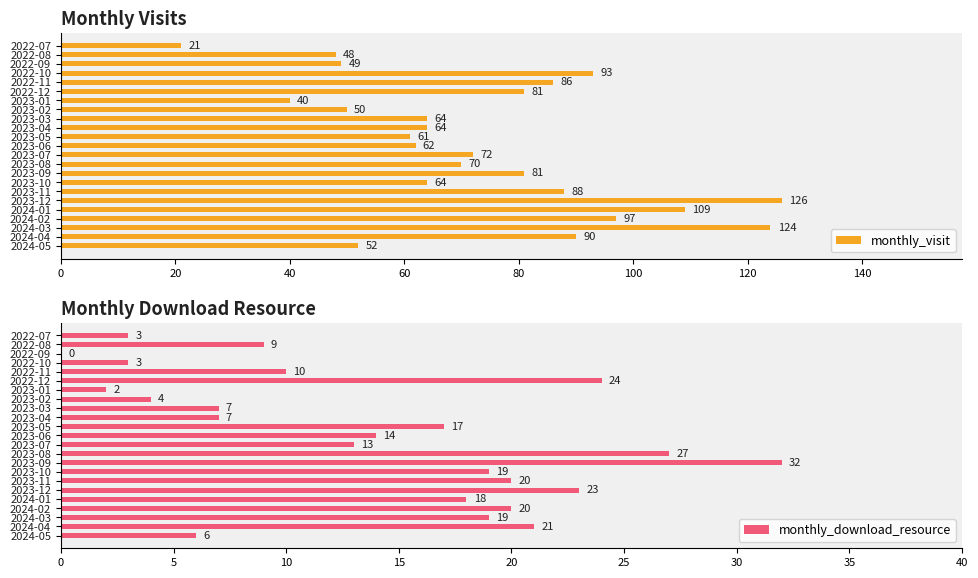

Is it true that monthly_visit equals 111 at 2023-04?

False